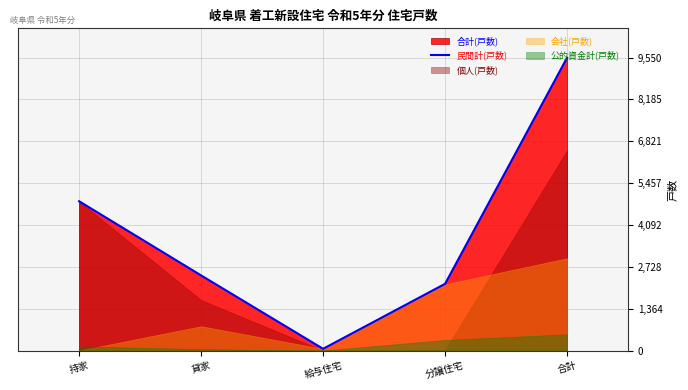

Between 合計 and 給与住宅, which is larger?

合計